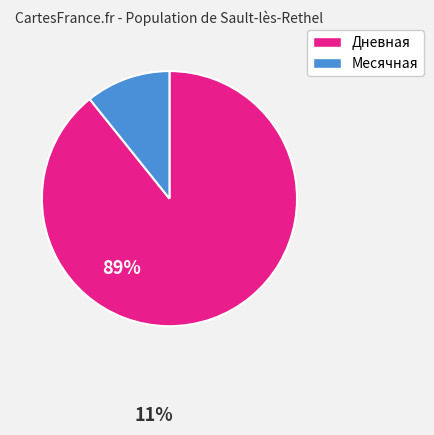

Does any single category account for the majority?

Yes